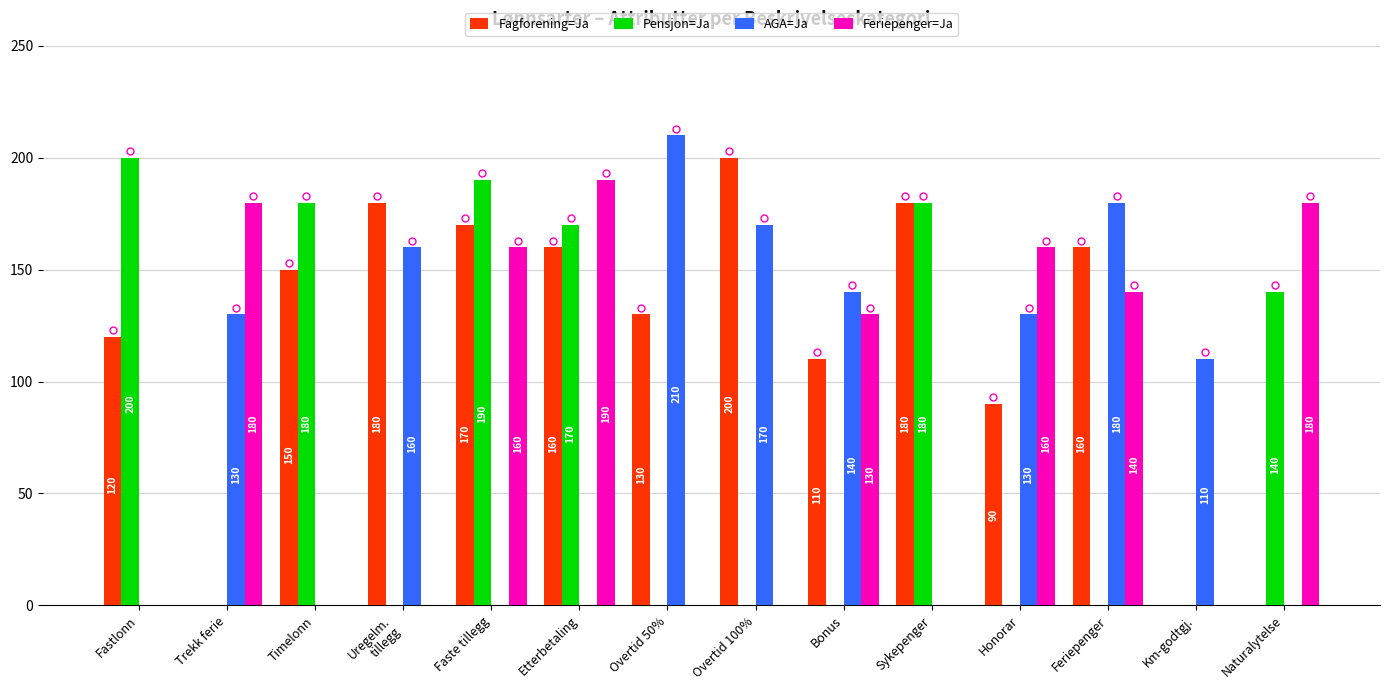

True or false: AGA=Ja has a value of 0 at Etterbetaling.

True